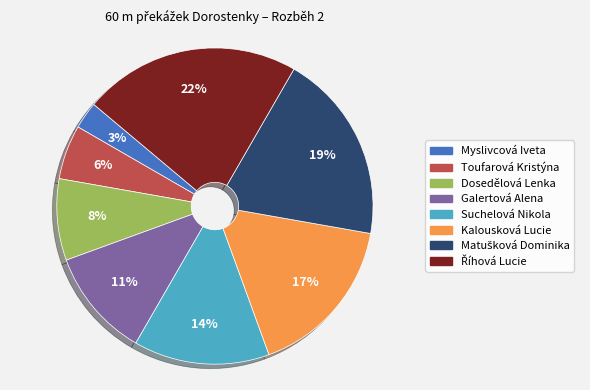

What is the smallest slice in the pie chart?

Myslivcová Iveta